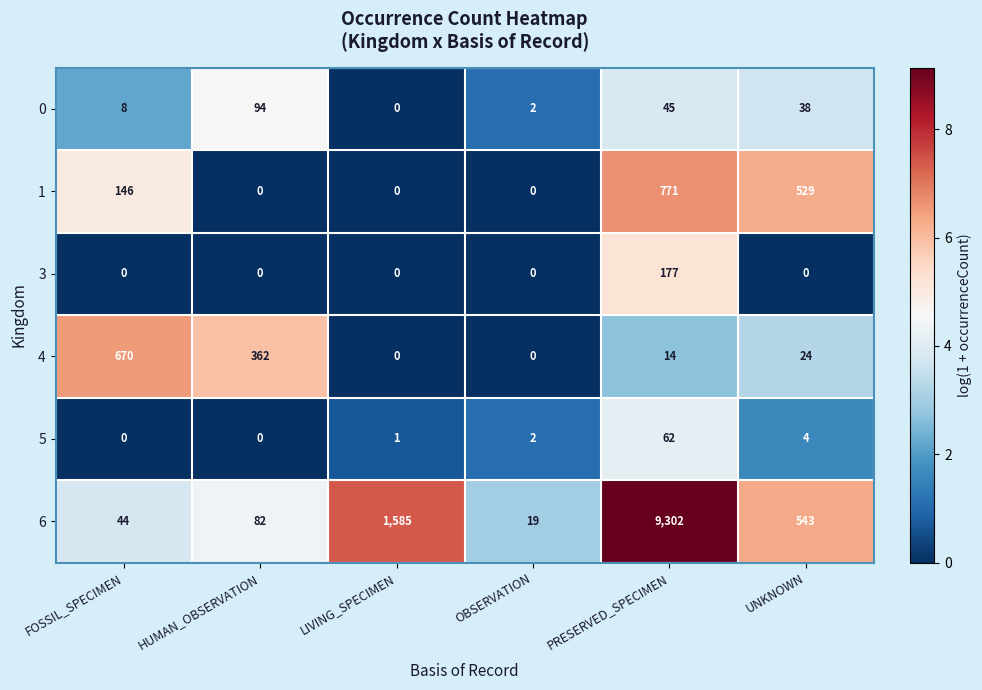

Rank the series by their maximum value, from lowest to highest.

5, 0, 3, 4, 1, 6